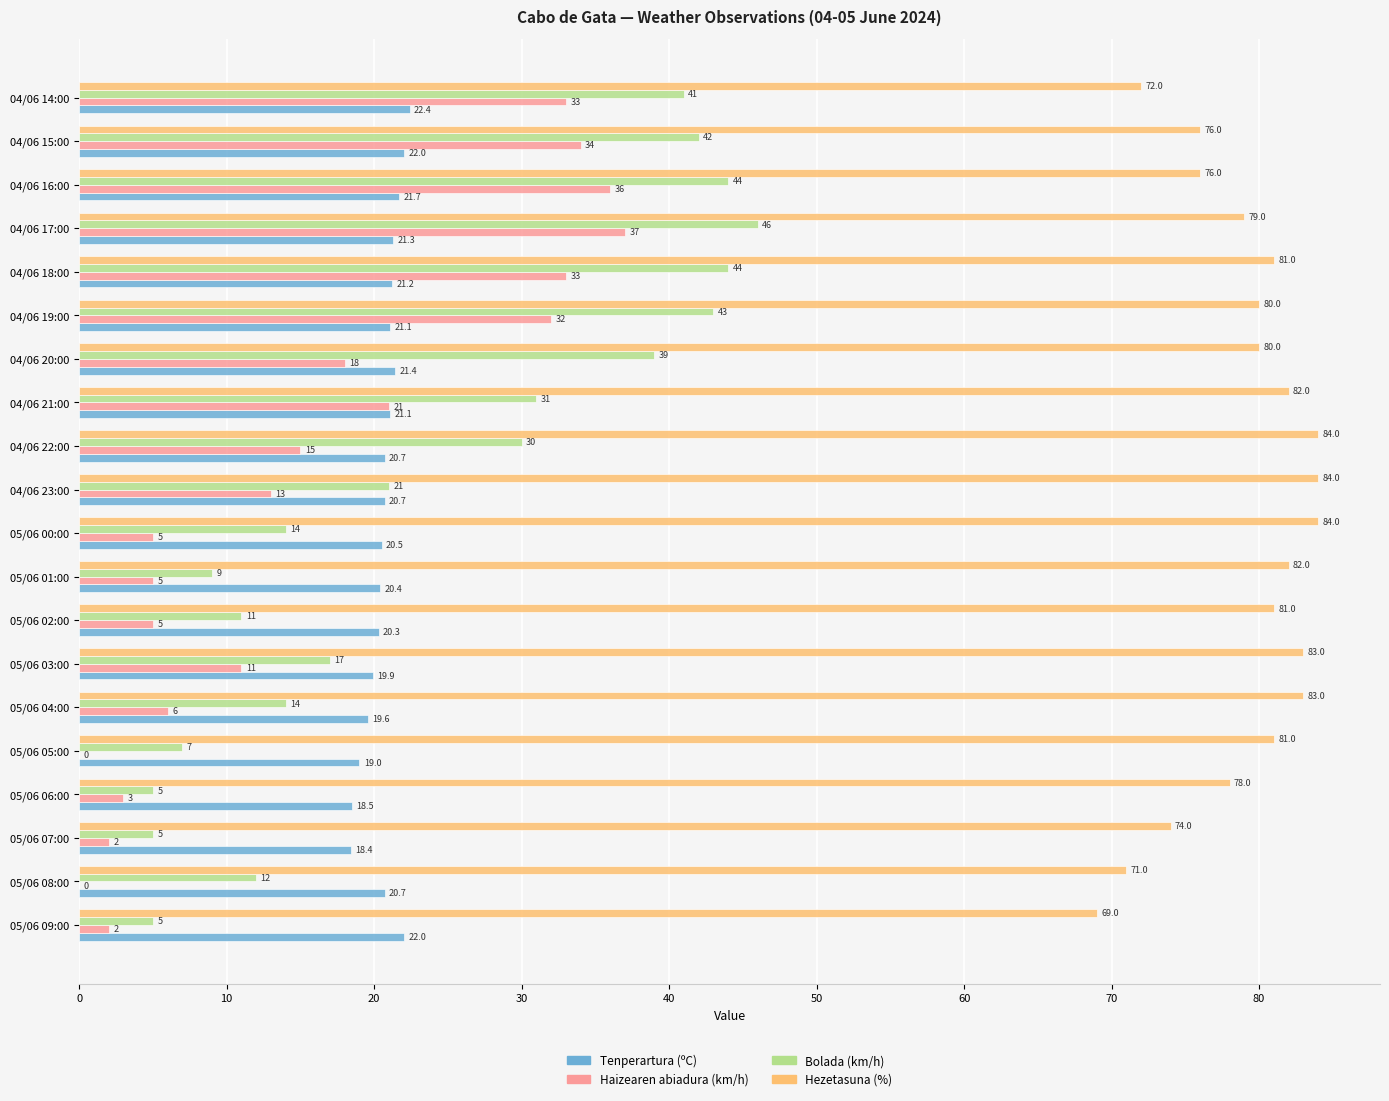

What is the sum of all Hezetasuna (%) values?

1580.0